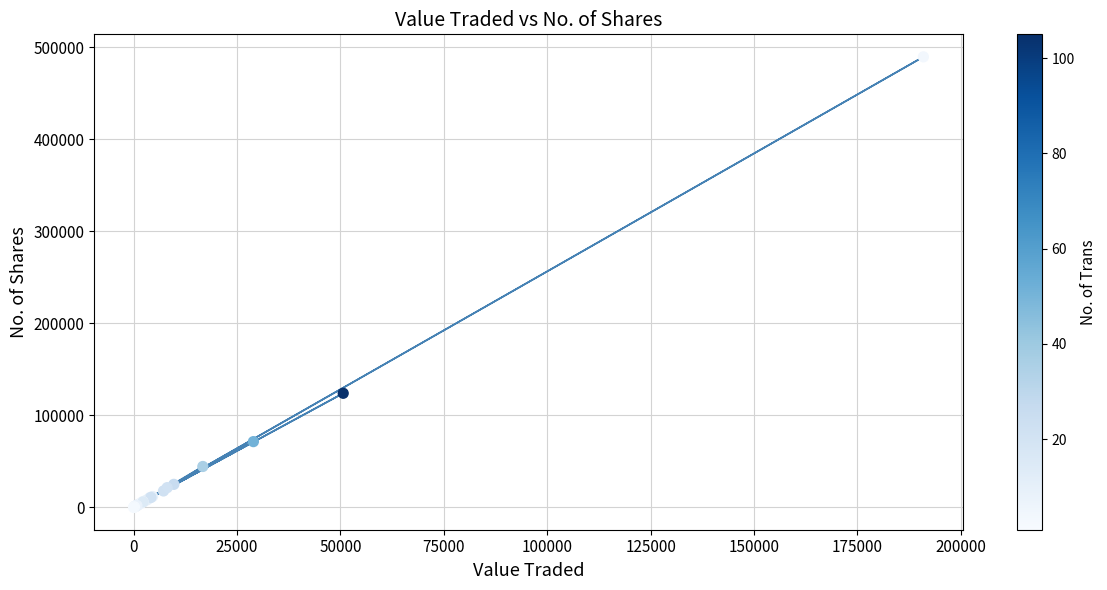

What Y value in the scatter plot is closest to 244852?

123910